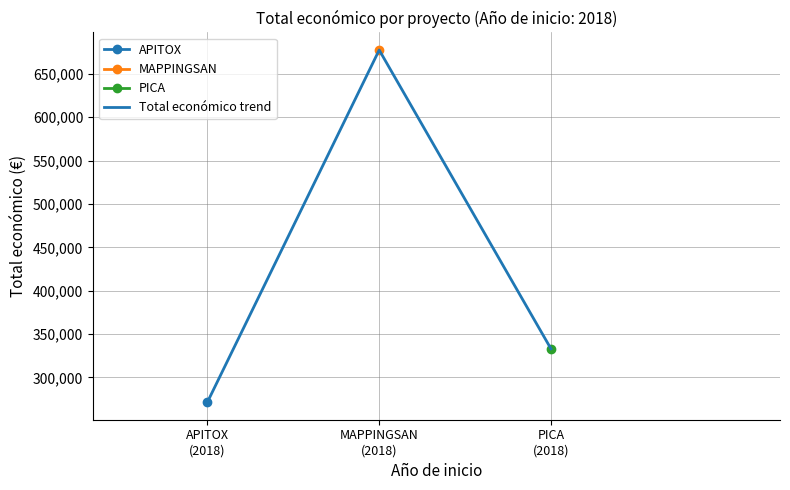

Reading left to right, what are all the values shown in this chart?

APITOX
(2018)=271552	MAPPINGSAN
(2018)=677425	PICA
(2018)=333001